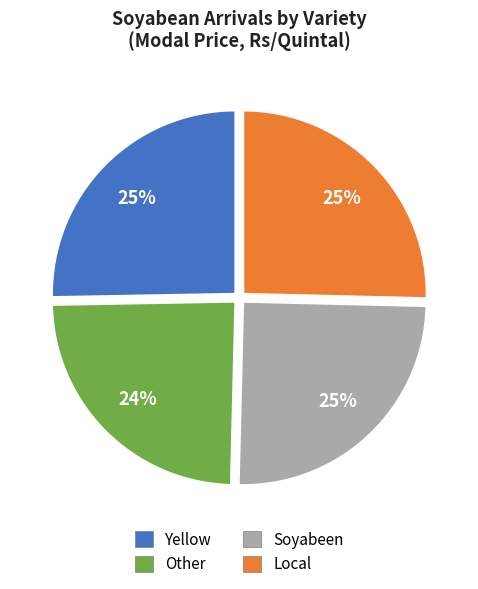

Is there any slice that represents more than half of the pie?

No